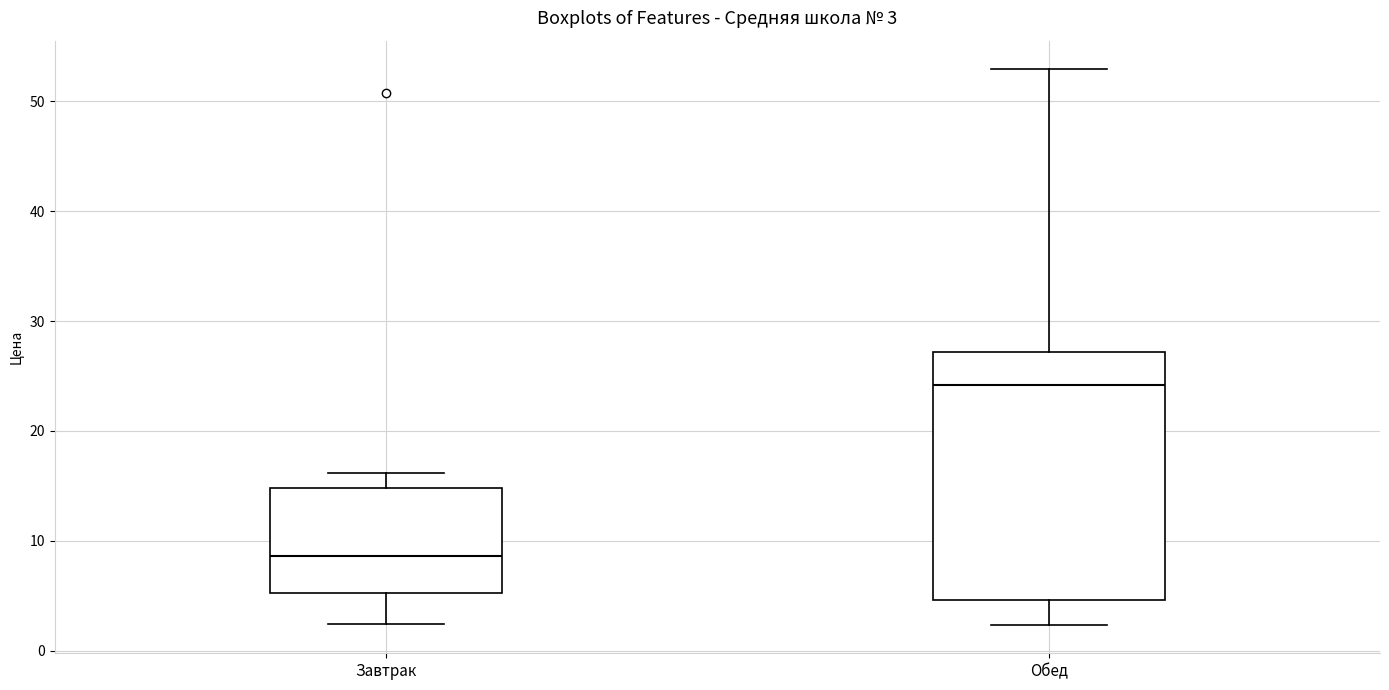

Which box's median line is the highest?

Обед